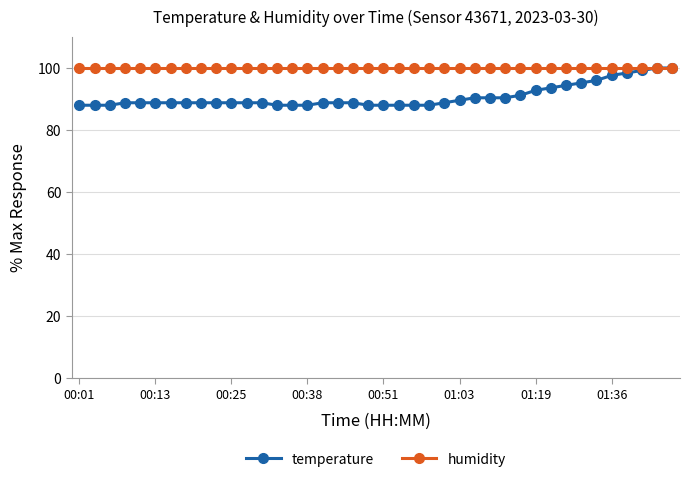

Rank the series by their average value, from lowest to highest.

temperature, humidity